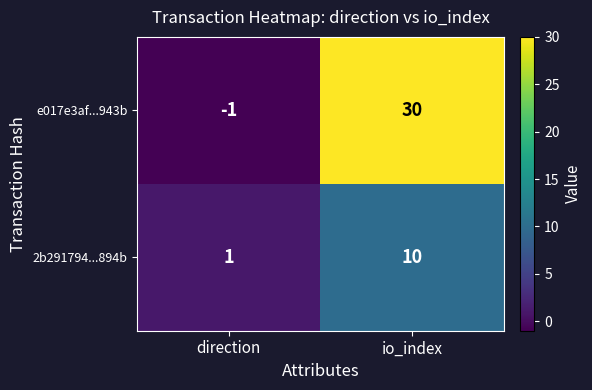

What is the spread (max minus min) of values at io_index?

20